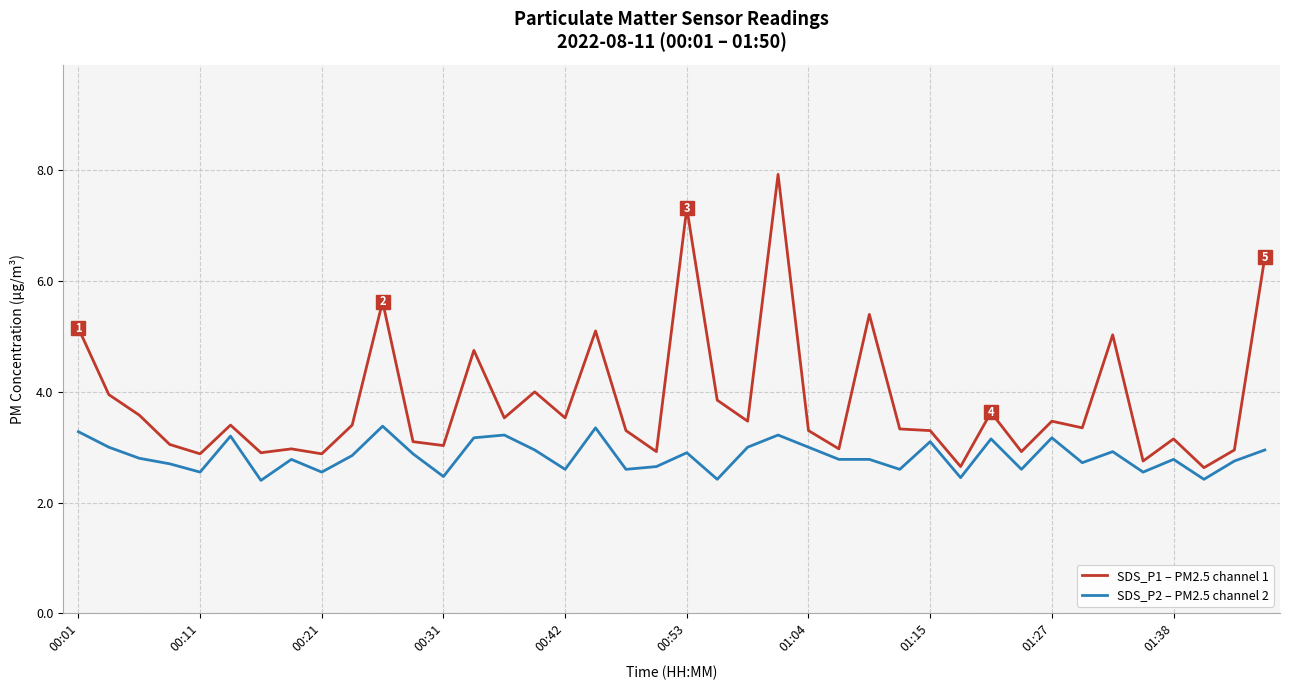

Which series has the largest total across all categories?

SDS_P1 – PM2.5 channel 1